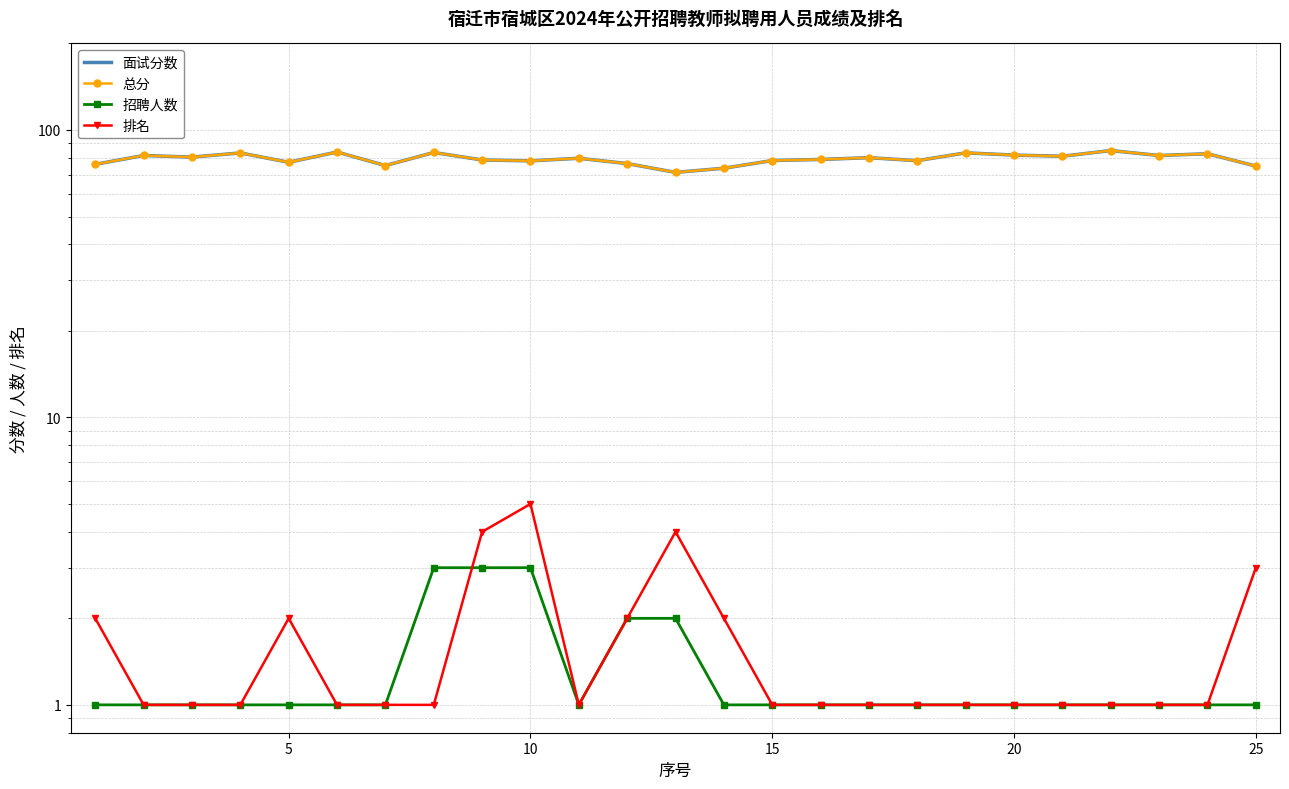

Reading left to right, transcribe all the data shown in this chart.

面试分数: 75.9	81.5	80.5	83.2	77.2	83.8	75.2	83.5	78.6	78.1	79.7	76.4	71.2	73.6	78.3	79.0	80.1	78.2	83.3	81.8	81.0	84.8	81.5	82.7	74.9
总分: 75.9	81.5	80.5	83.2	77.2	83.8	75.2	83.5	78.6	78.1	79.7	76.4	71.2	73.6	78.3	79.0	80.1	78.2	83.3	81.8	81.0	84.8	81.5	82.7	74.9
招聘人数: 1.0	1.0	1.0	1.0	1.0	1.0	1.0	3.0	3.0	3.0	1.0	2.0	2.0	1.0	1.0	1.0	1.0	1.0	1.0	1.0	1.0	1.0	1.0	1.0	1.0
排名: 2.0	1.0	1.0	1.0	2.0	1.0	1.0	1.0	4.0	5.0	1.0	2.0	4.0	2.0	1.0	1.0	1.0	1.0	1.0	1.0	1.0	1.0	1.0	1.0	3.0